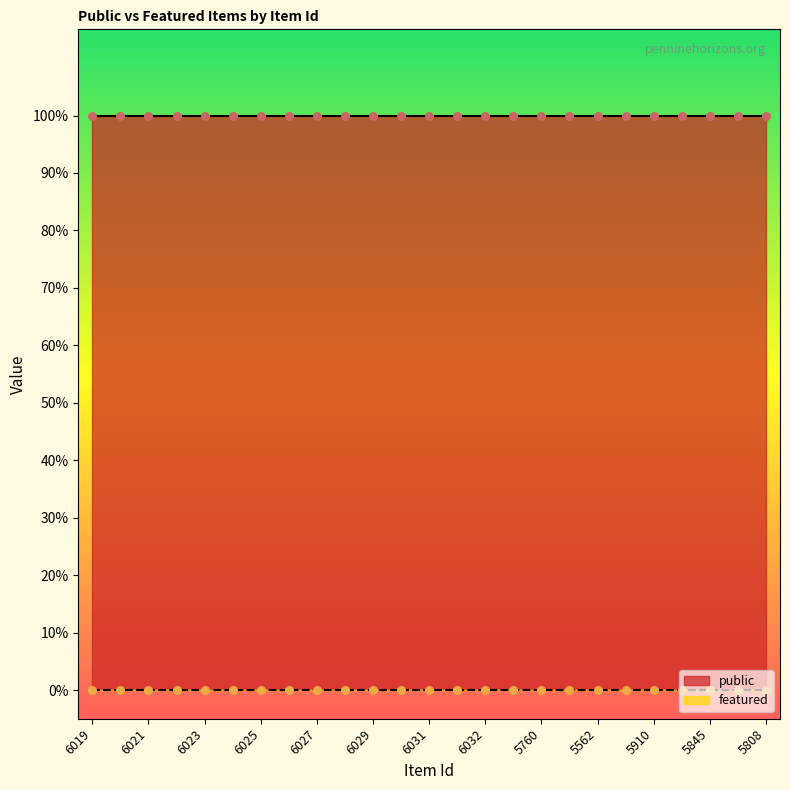

What is the total value across all series at 6029?

1